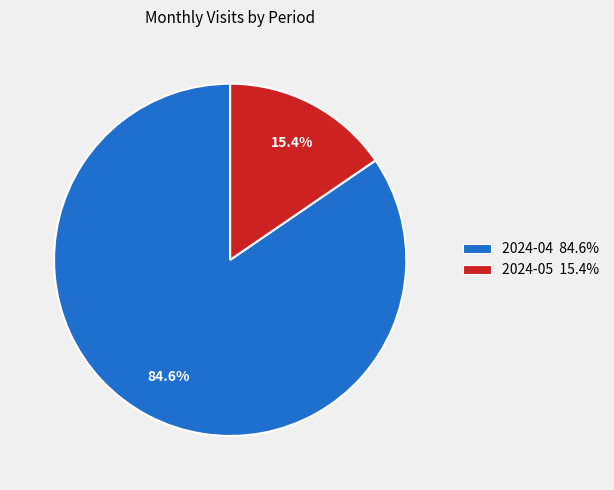

How many slices are in this pie chart?

2